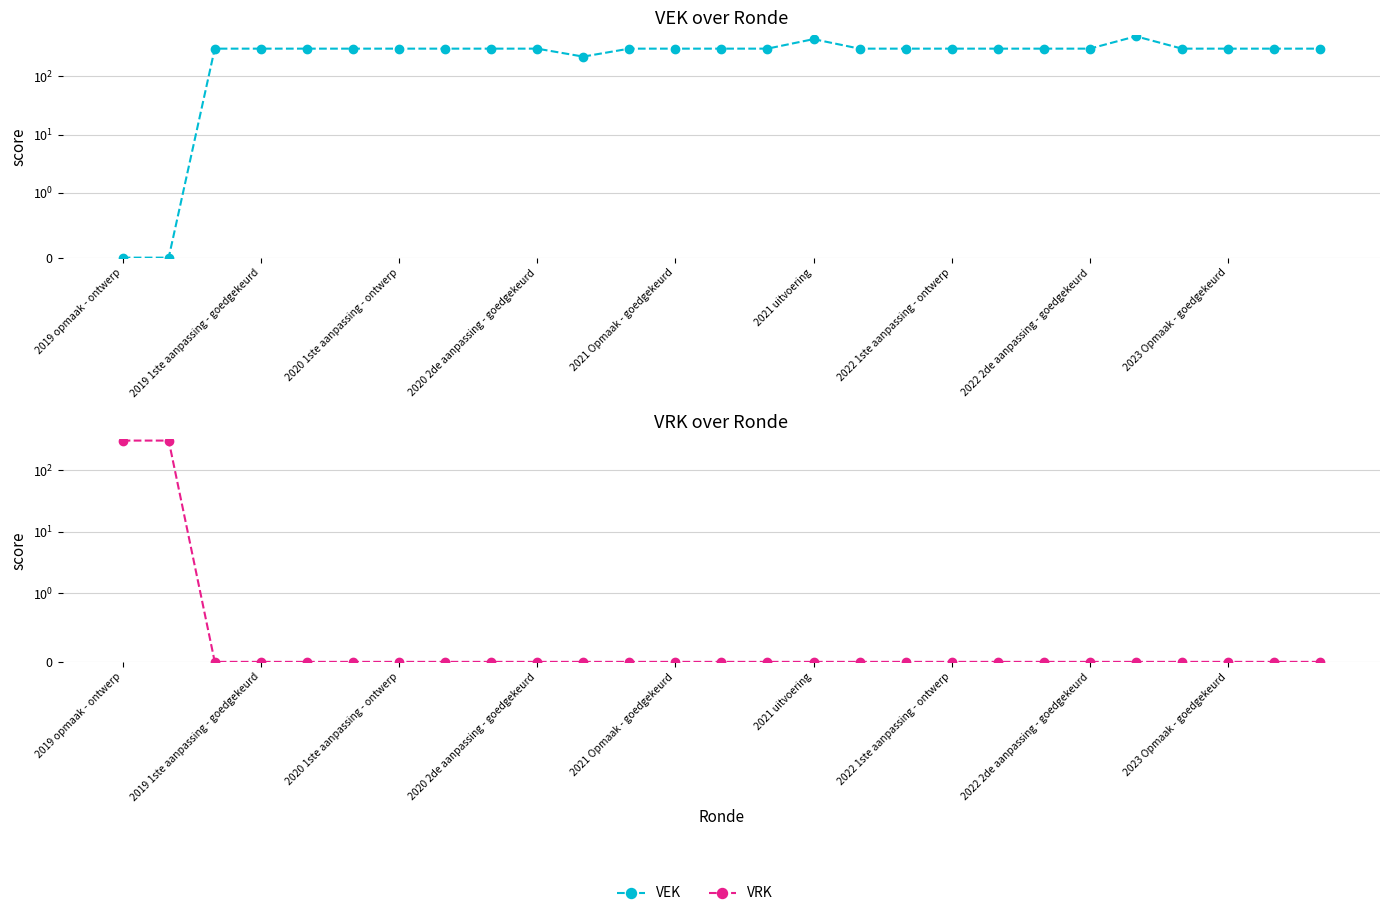

What is the difference between the maximum and minimum values in the VRK series?

300